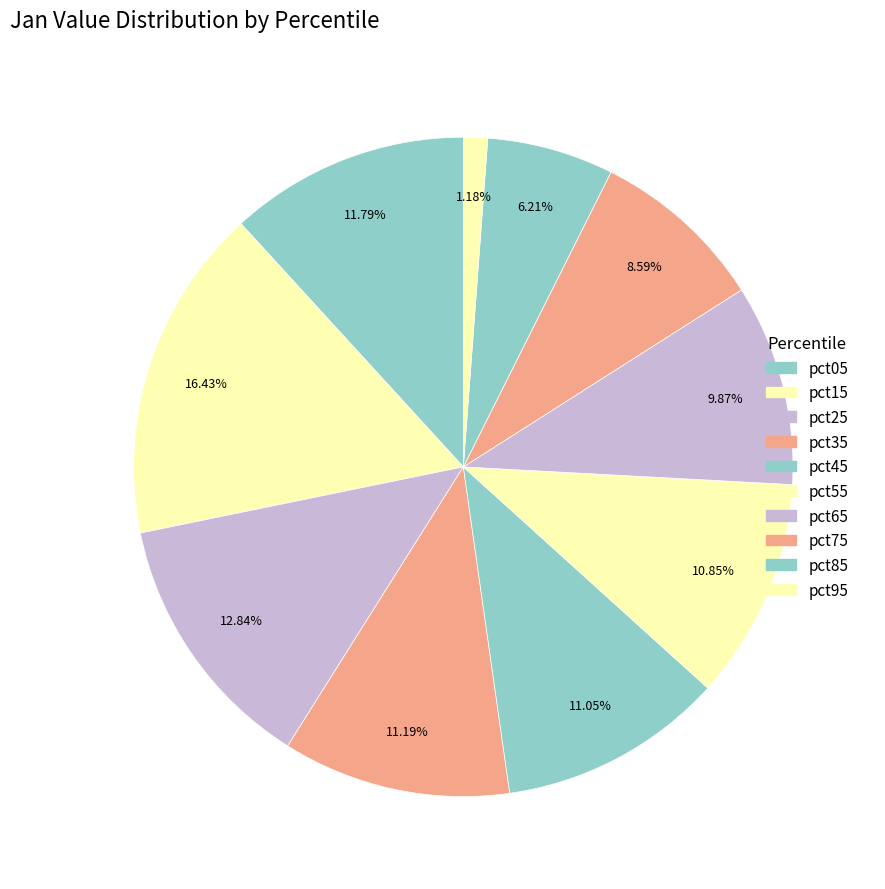

How many segments does this pie chart have?

10